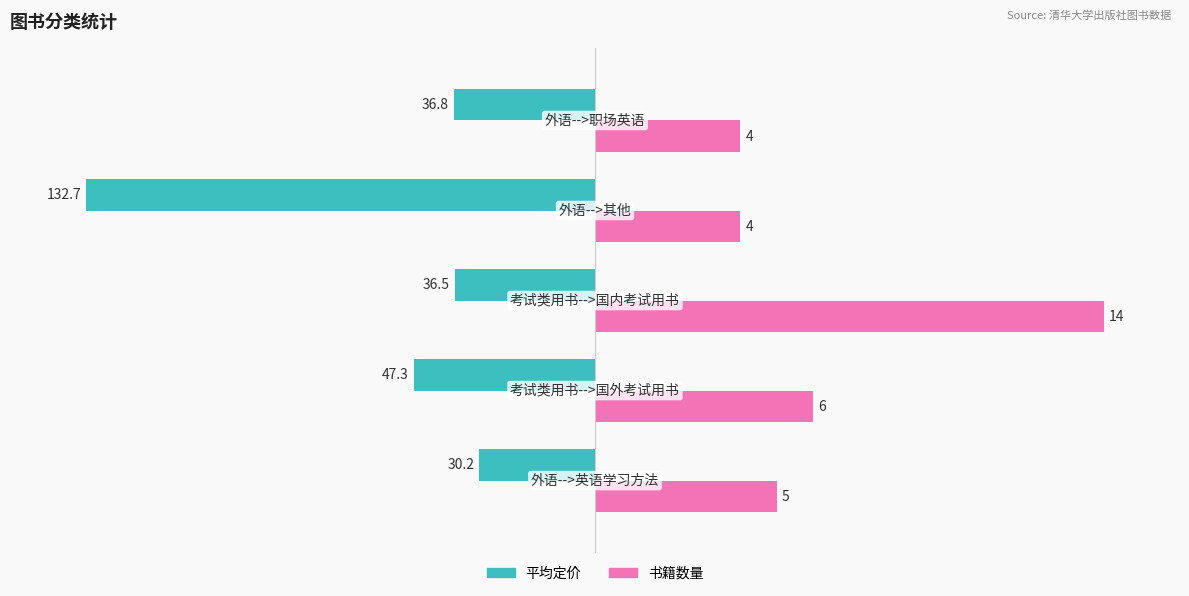

What are all the series names shown in the legend?

平均定价, 书籍数量